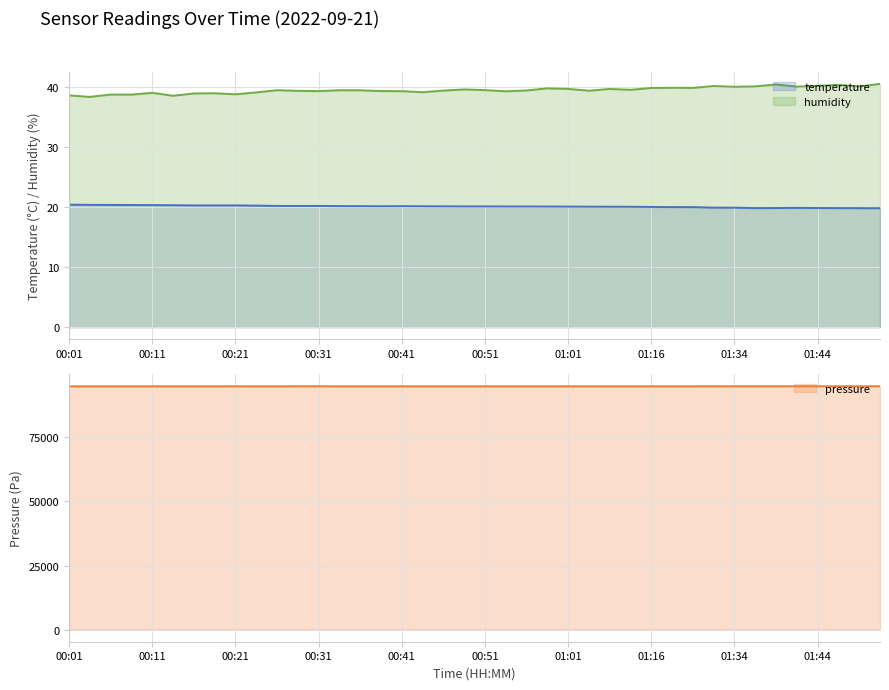

What is the highest value of the humidity series?

40.5